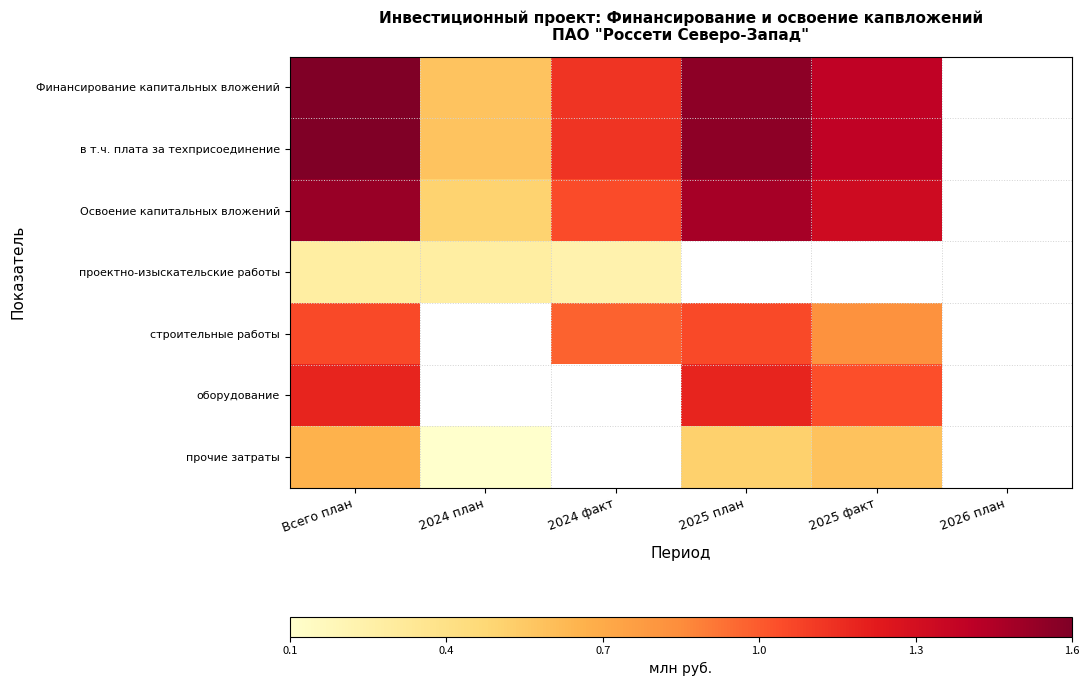

What is the spread (max minus min) of values at 2025 факт?

0.8